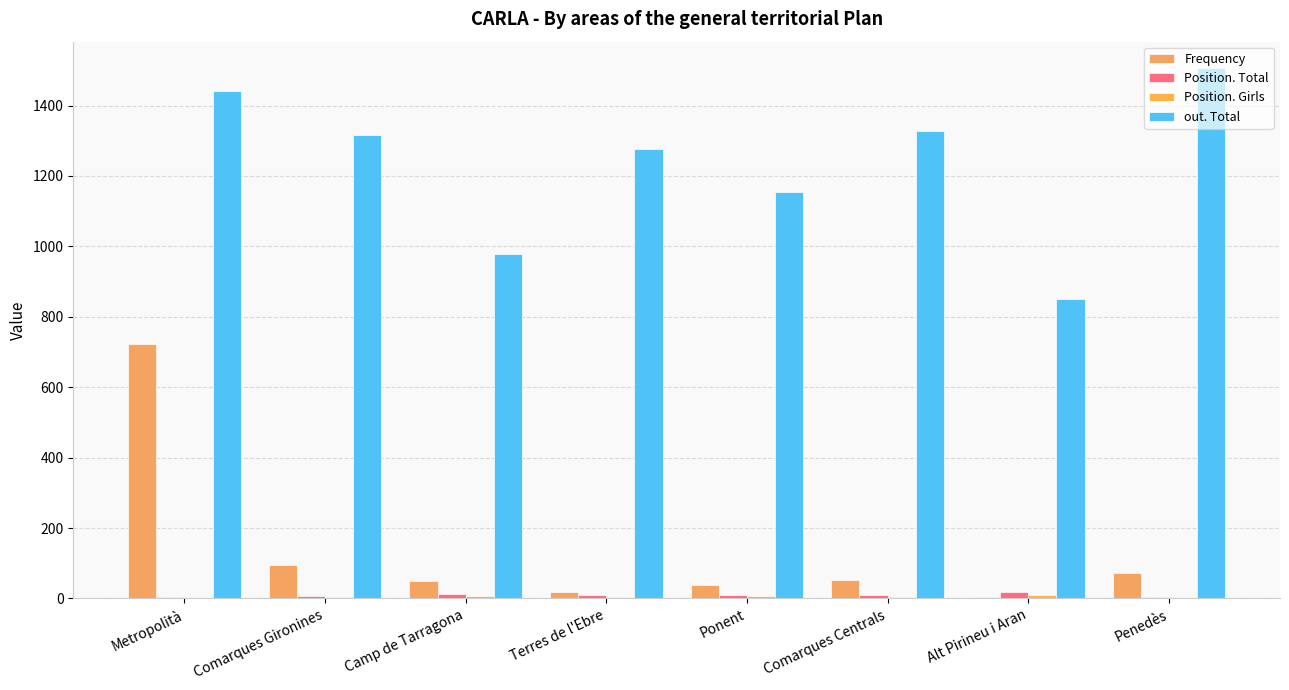

How many distinct data groups are displayed?

4